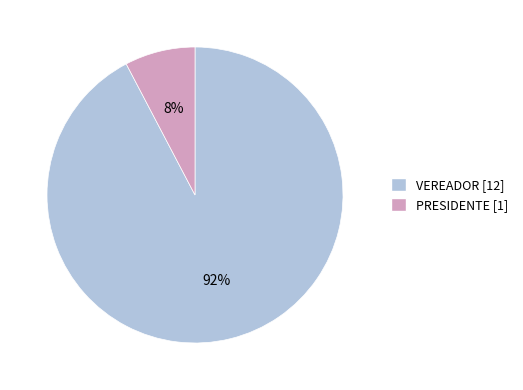

Combined, do VEREADOR [12] and PRESIDENTE [1] account for over 50%?

Yes